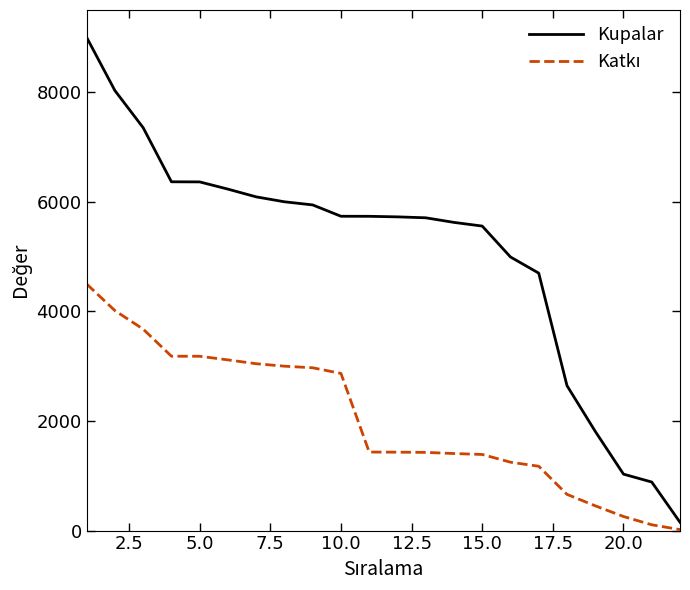

What is the difference between the maximum and minimum values in the Kupalar series?

8848